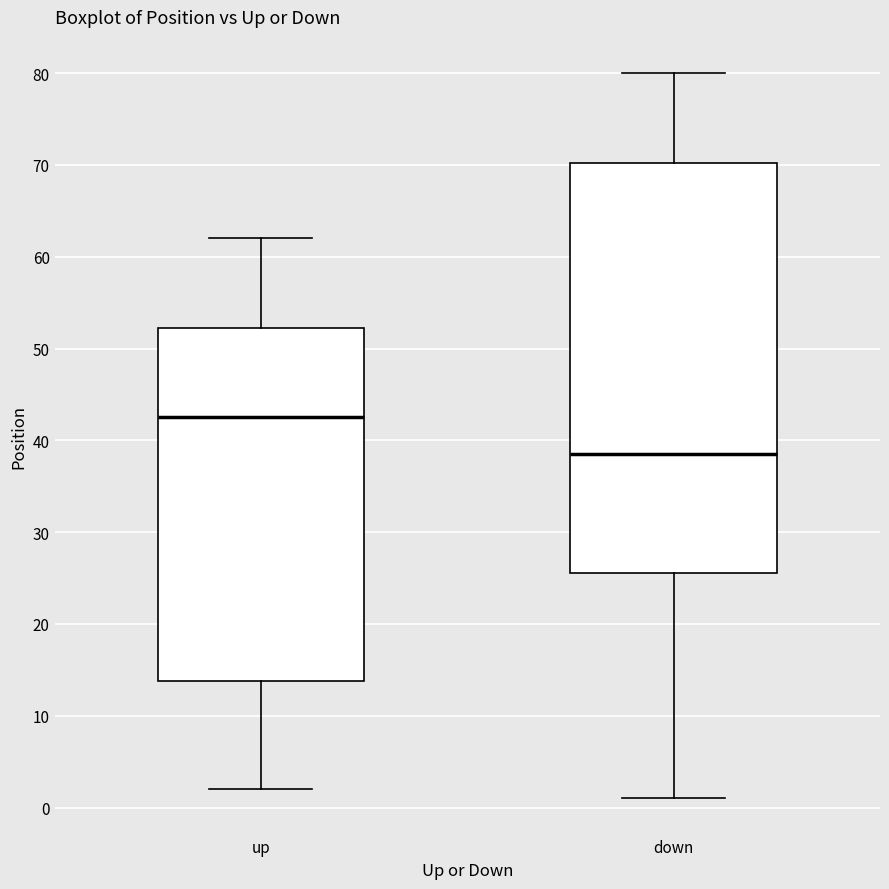

Comparing the boxes themselves (not the whiskers), which one is the tallest?

down